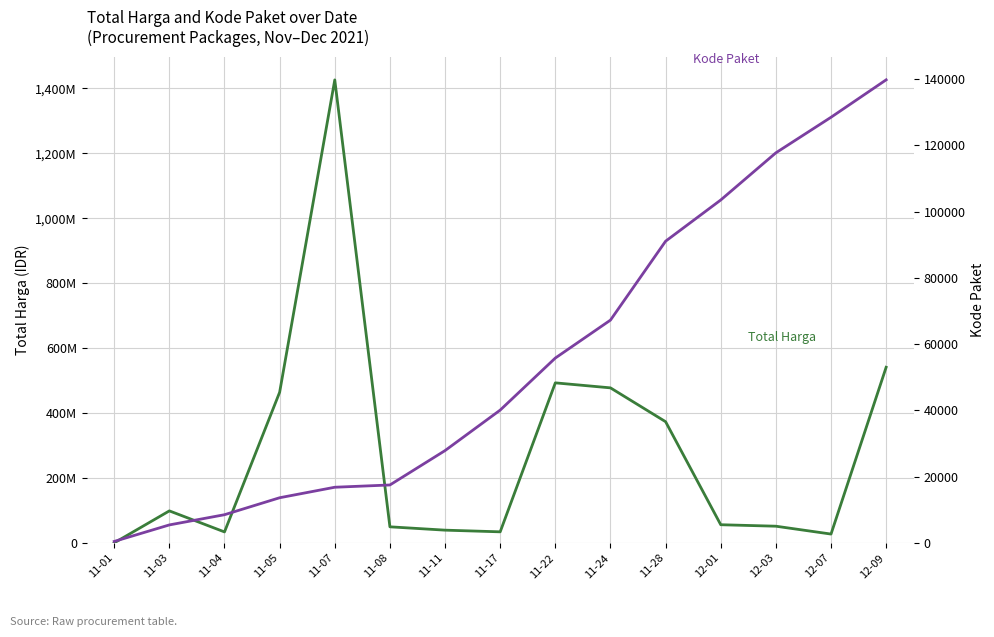

What are all the series names shown in the legend?

Total Harga, Kode Paket